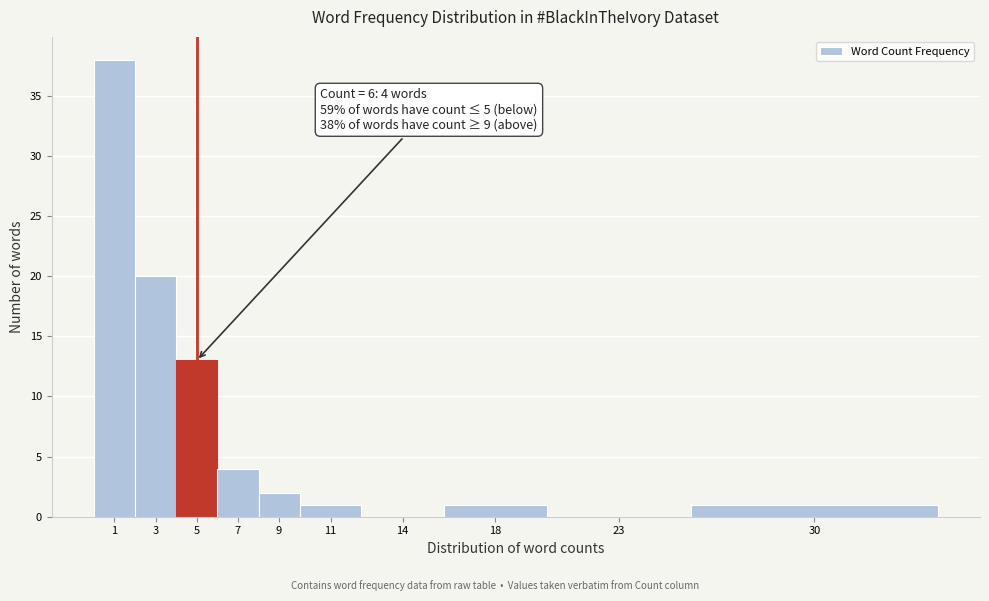

Reading left to right, transcribe all the data shown in this chart.

1=38	3=20	5=13	7=4	9=2	11=1	14=0	18=1	23=0	30=1